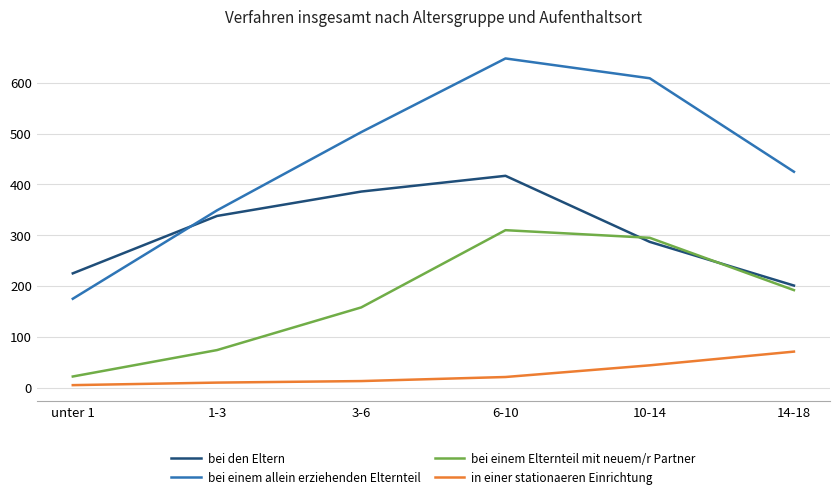

True or false: in einer stationaeren Einrichtung and bei einem Elternteil mit neuem/r Partner cross at least once.

False